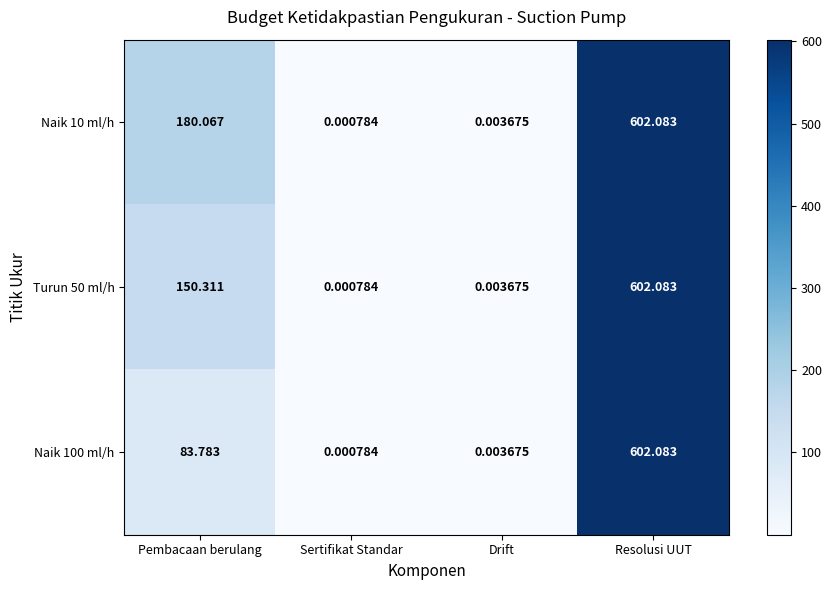

Rank the series by their average value, from highest to lowest.

Naik 10 ml/h, Turun 50 ml/h, Naik 100 ml/h